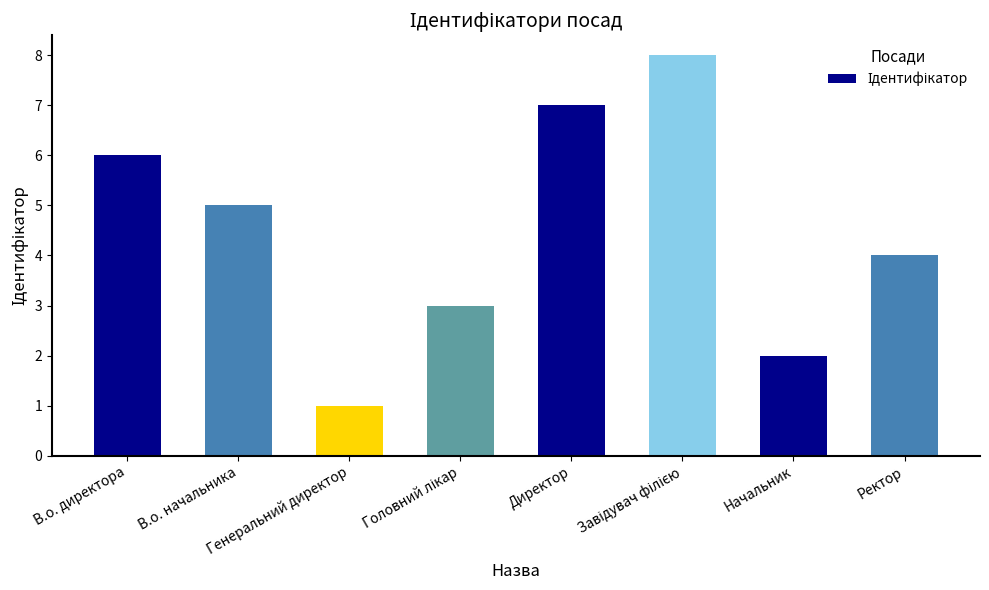

What is the maximum value shown in the chart?

8